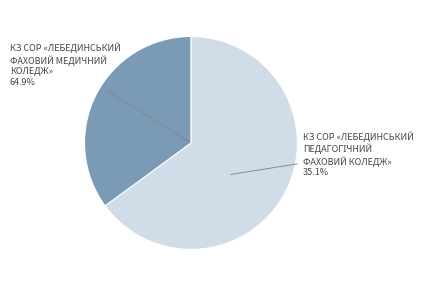

How many slices are in this pie chart?

2